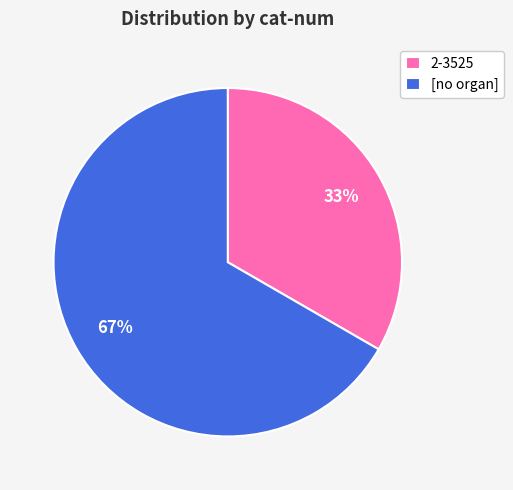

Which has a higher value, [no organ] or 2-3525?

[no organ]